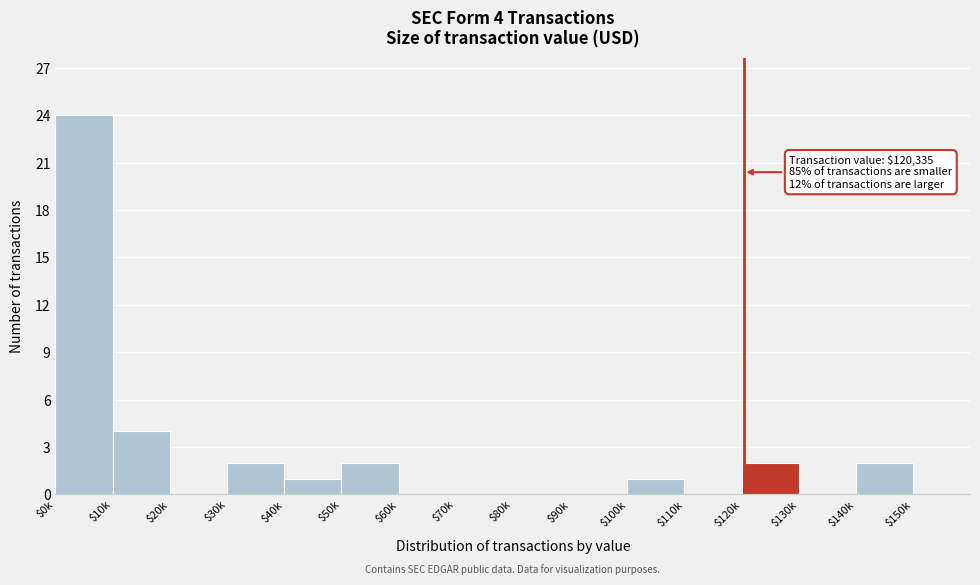

What is the sum of all values?

38